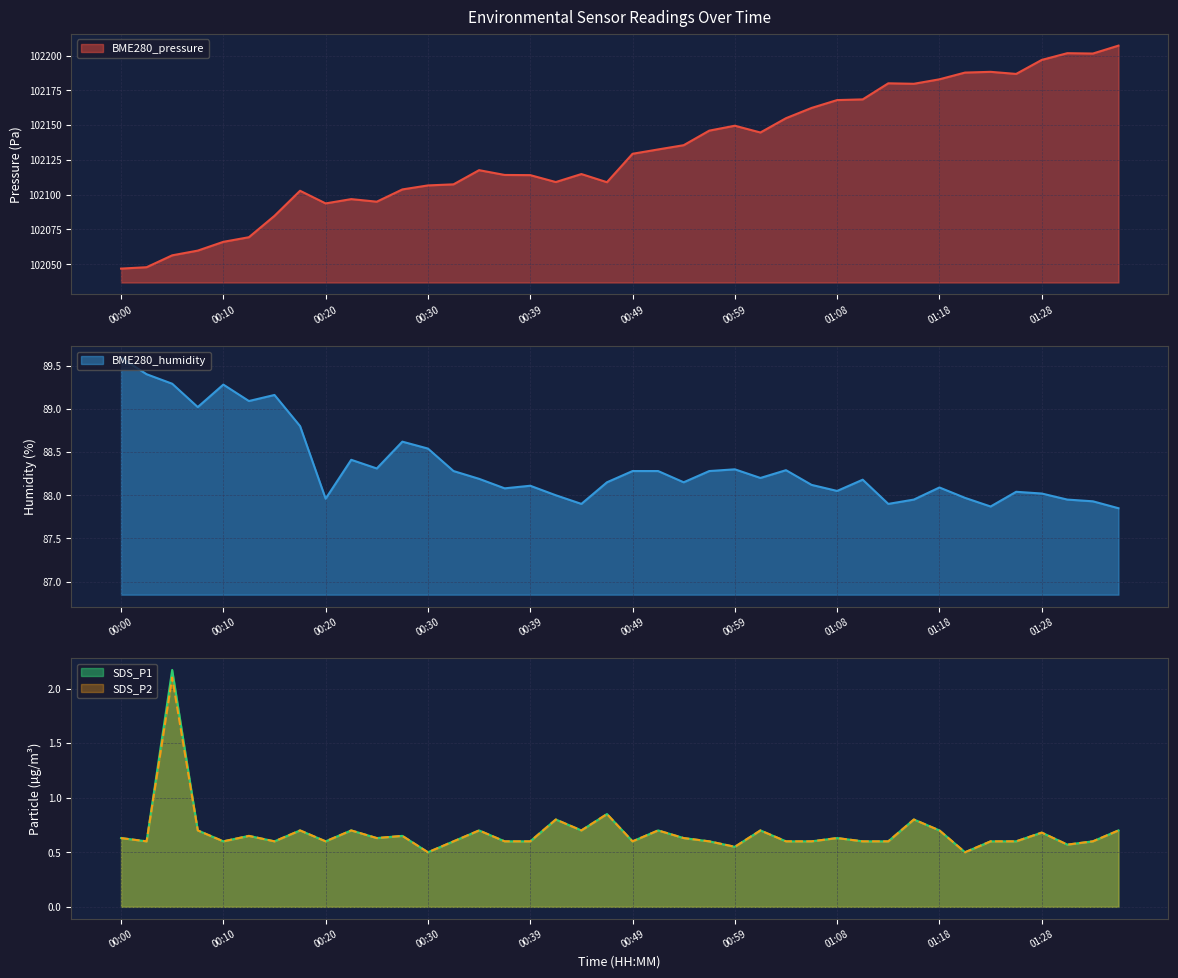

The BME280_humidity series shows 149.4 at 01:01. True or false?

False